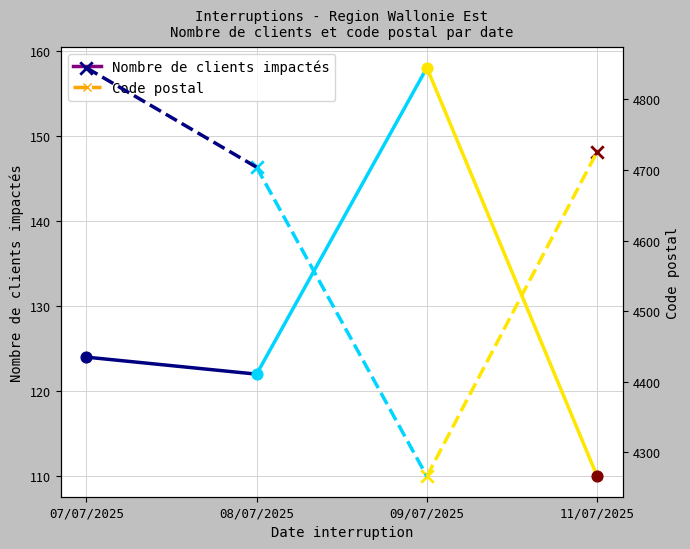

Which series reaches the minimum Y coordinate?

Nombre de clients impactés